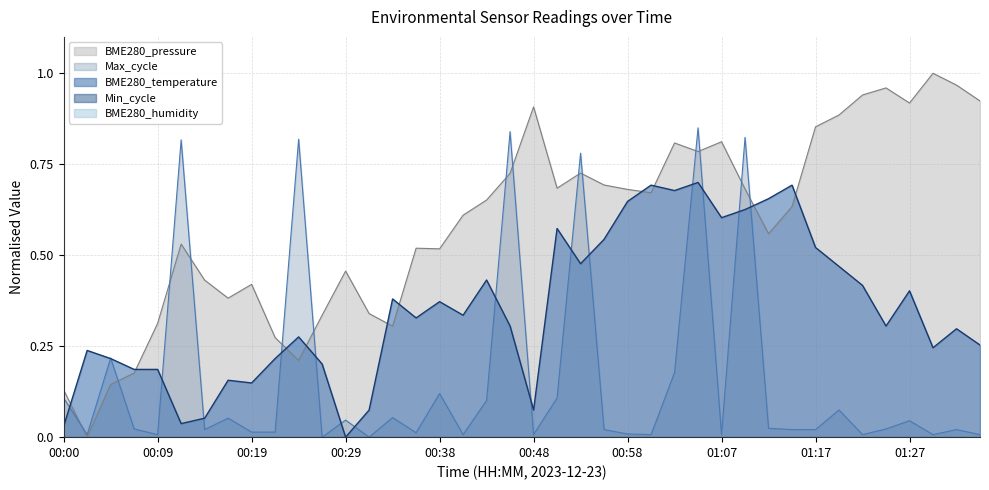

At which label is BME280_temperature closest to 0?

00:29